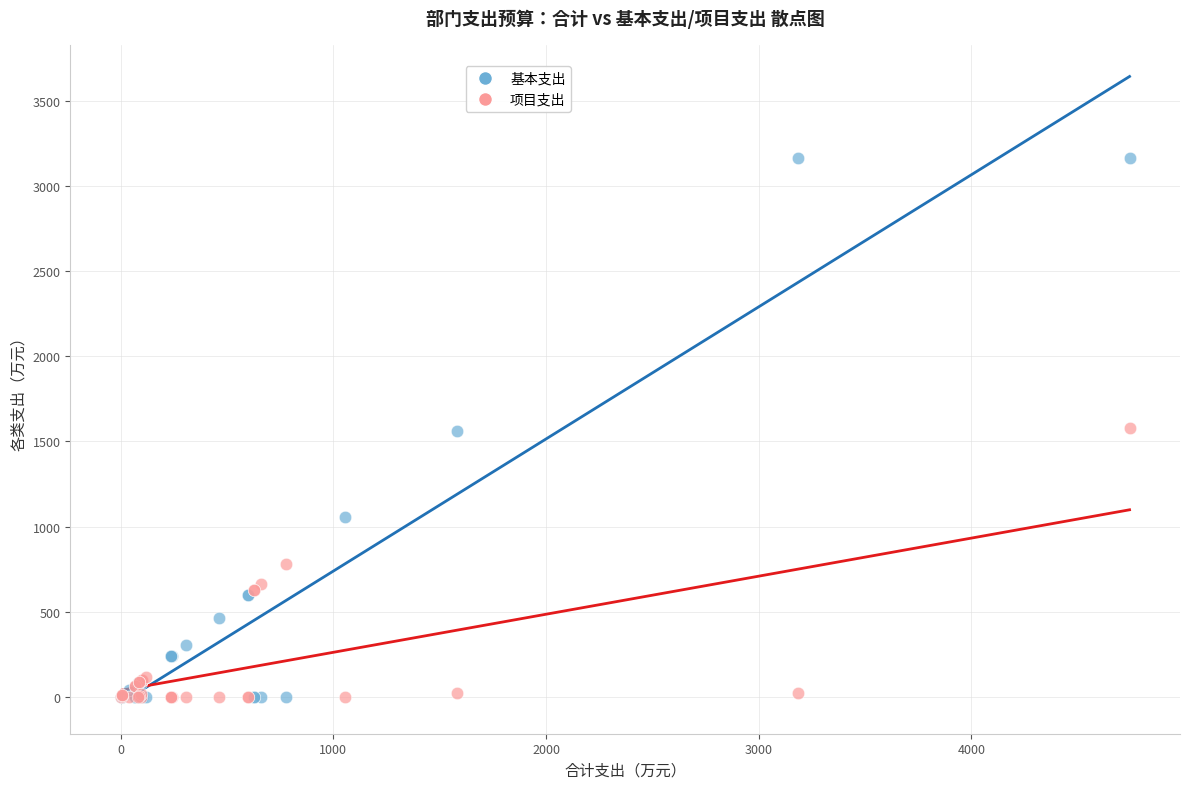

Which series has the widest spread of Y values?

基本支出